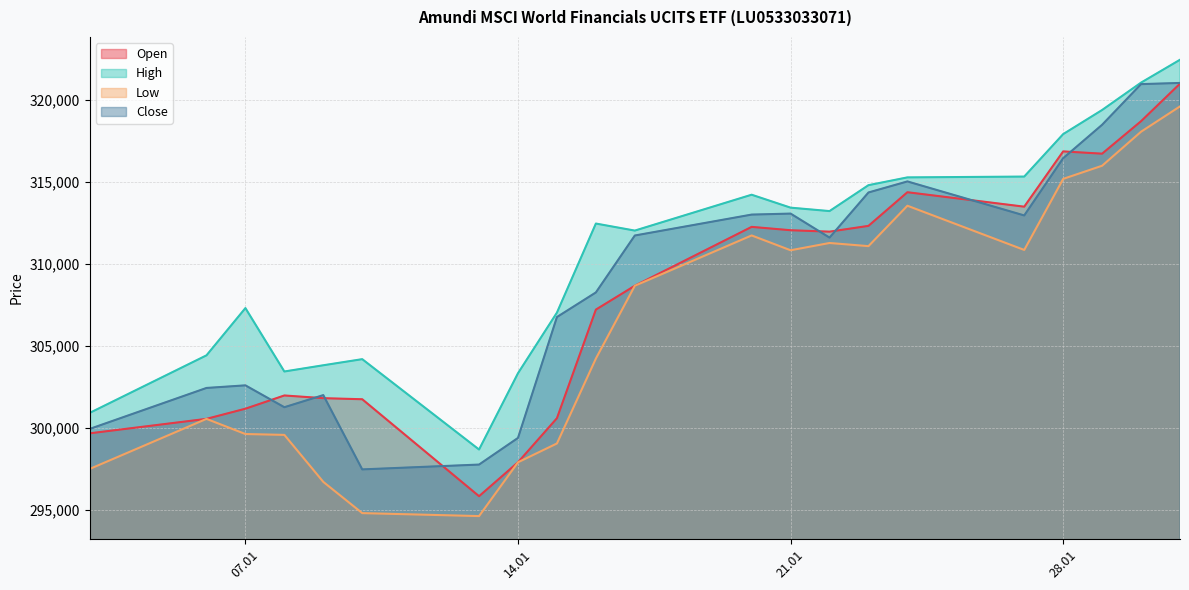

At which category is the sum across all series the highest?

31.01.2025